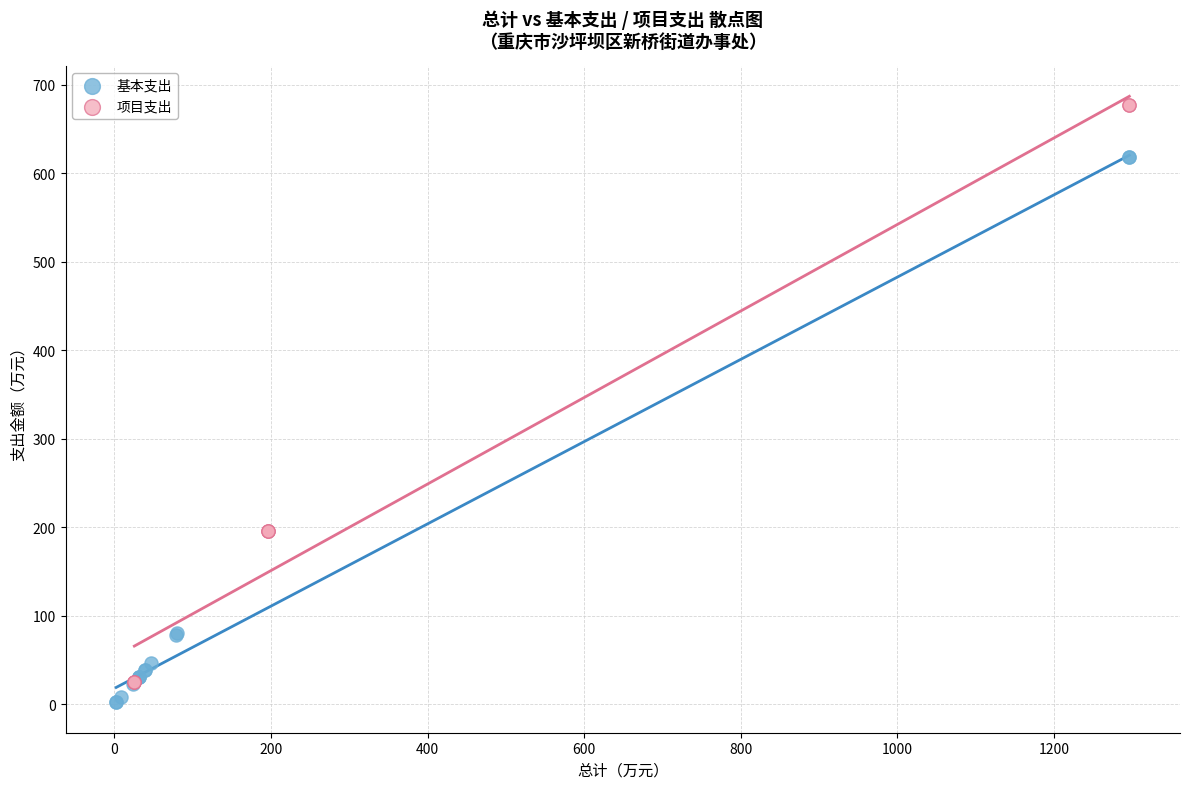

Which series has the widest spread of Y values?

项目支出